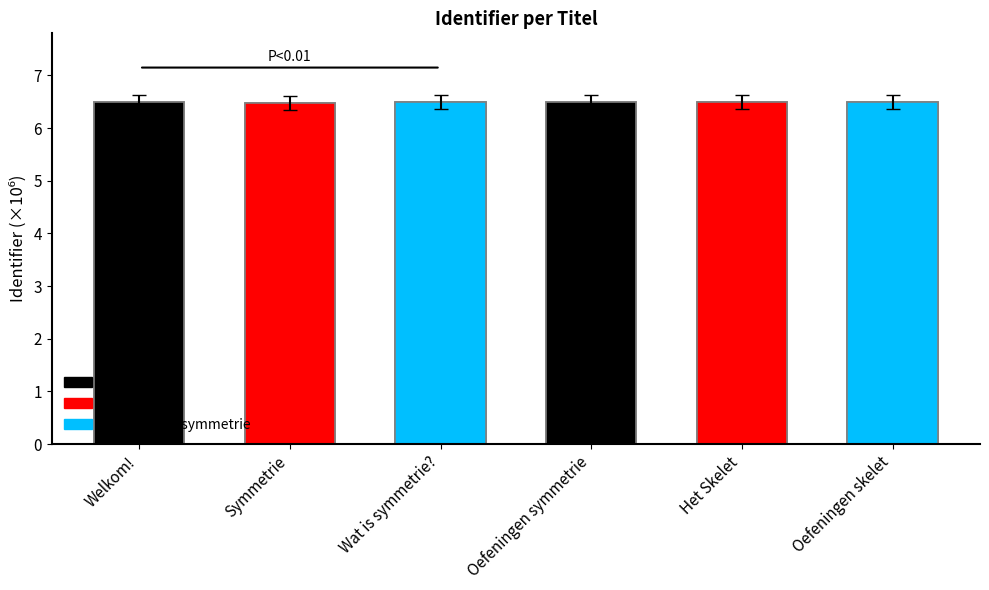

What is the greatest value displayed?

6.5